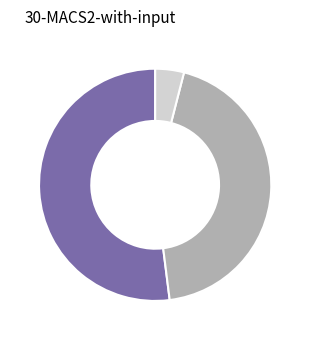

Is there a majority slice in this chart?

Yes